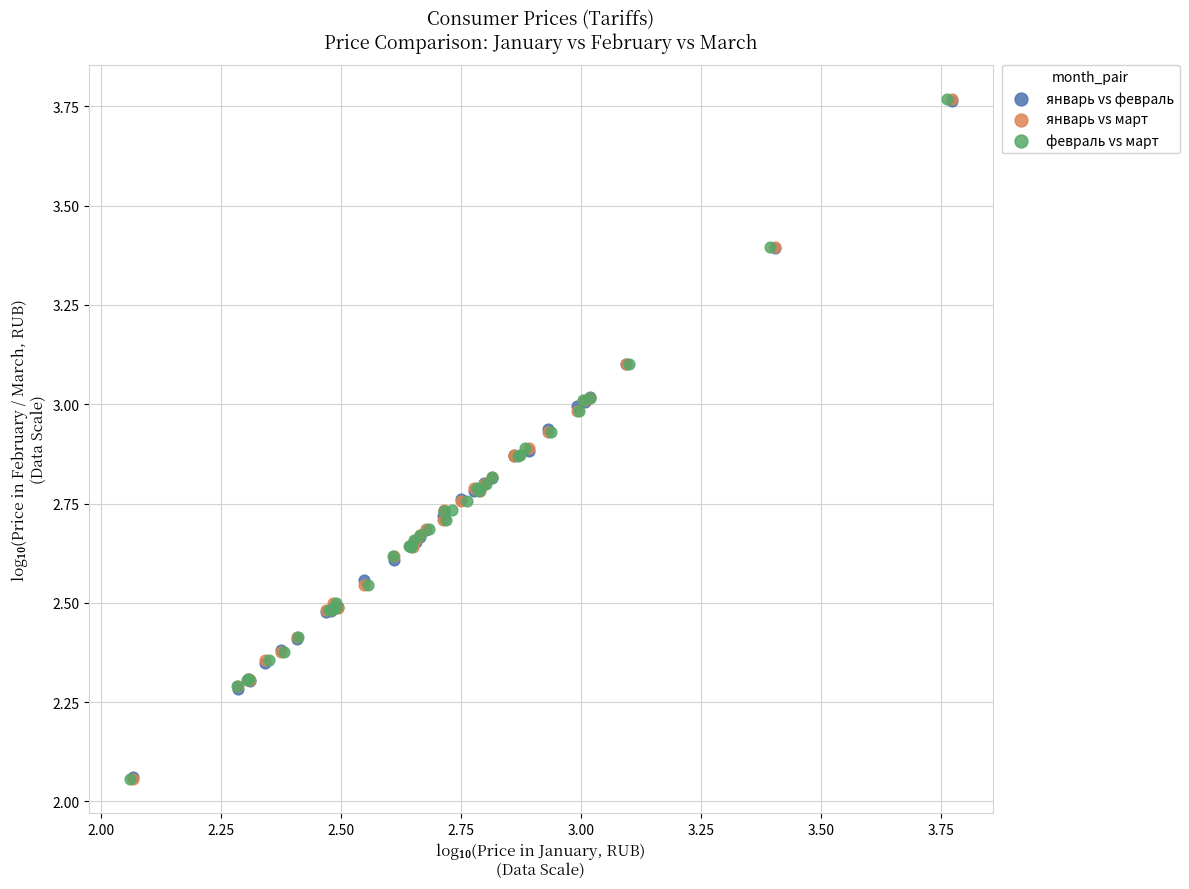

What are all the series names shown in the legend?

январь vs февраль, январь vs март, февраль vs март